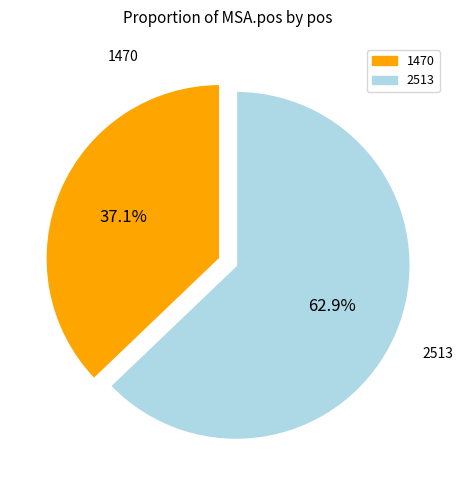

Does 2513 represent more than half of the total?

Yes